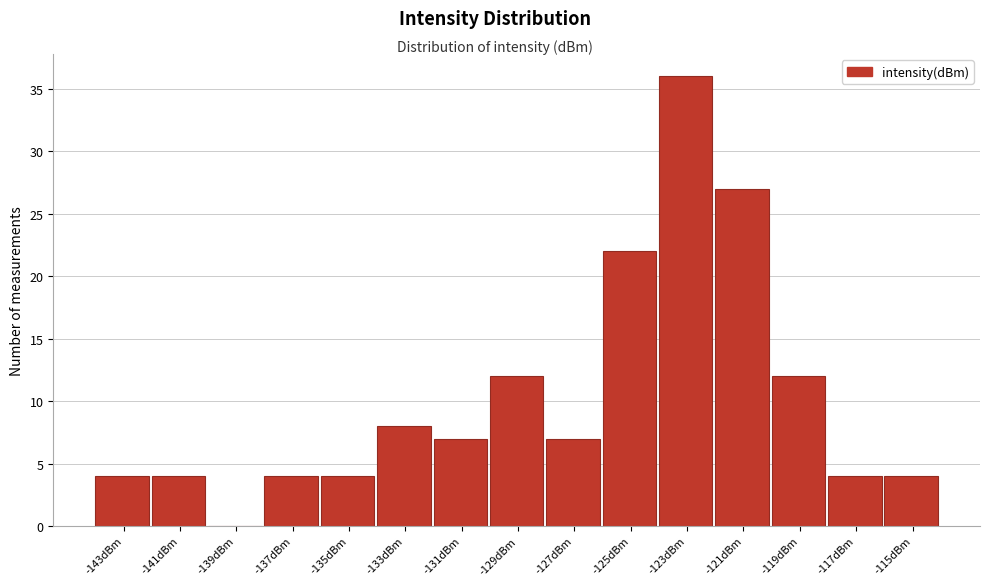

Reading left to right, extract all data points from this chart.

-143dBm=4	-141dBm=4	-139dBm=0	-137dBm=4	-135dBm=4	-133dBm=8	-131dBm=7	-129dBm=12	-127dBm=7	-125dBm=22	-123dBm=36	-121dBm=27	-119dBm=12	-117dBm=4	-115dBm=4